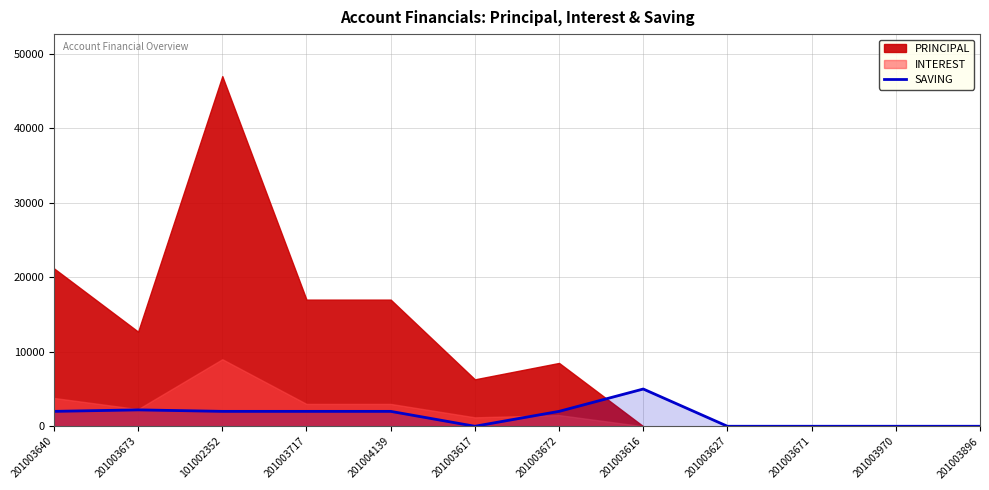

The chart shows a value of -3111 at 201003627. True or false?

False